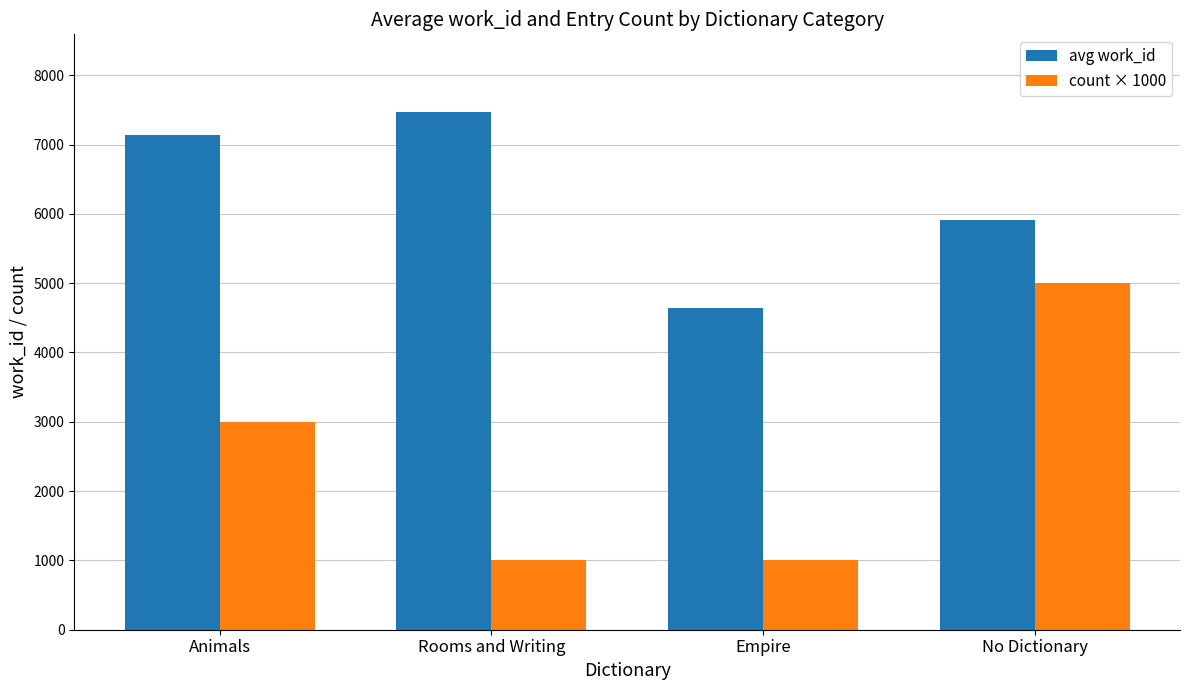

Count the number of categories in the chart.

4